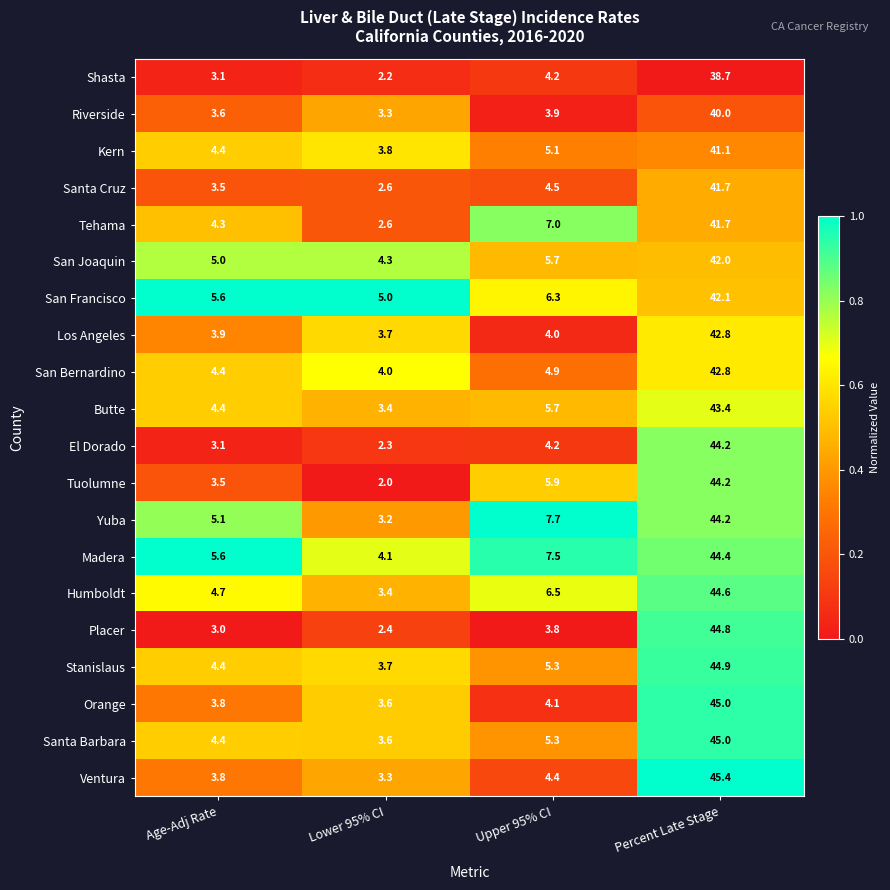

What is the total value across all series at Upper 95% CI?

106.0